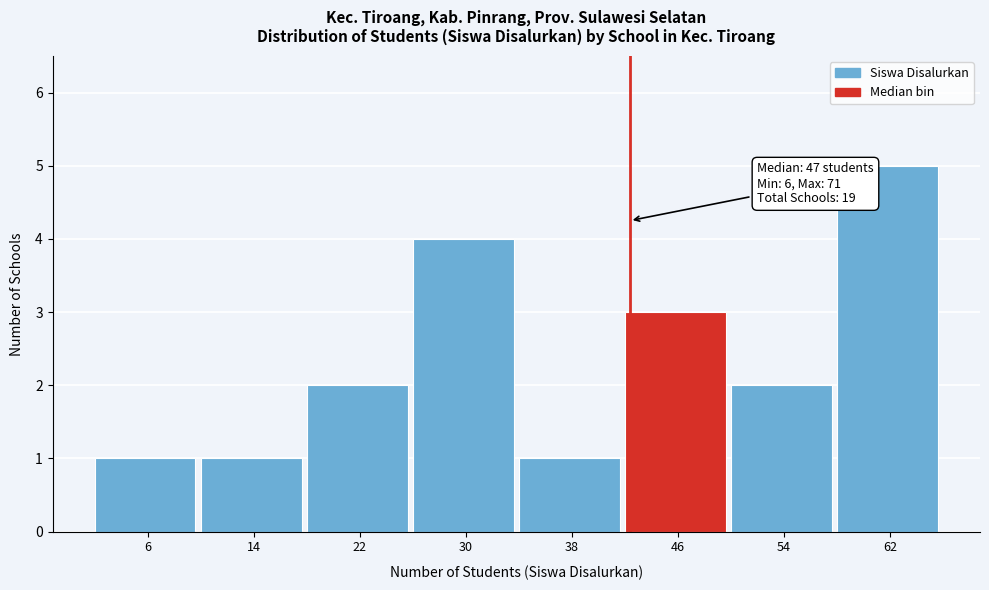

Reading left to right, extract all data points from this chart.

6=1	14=1	22=2	30=4	38=1	46=3	54=2	62=5